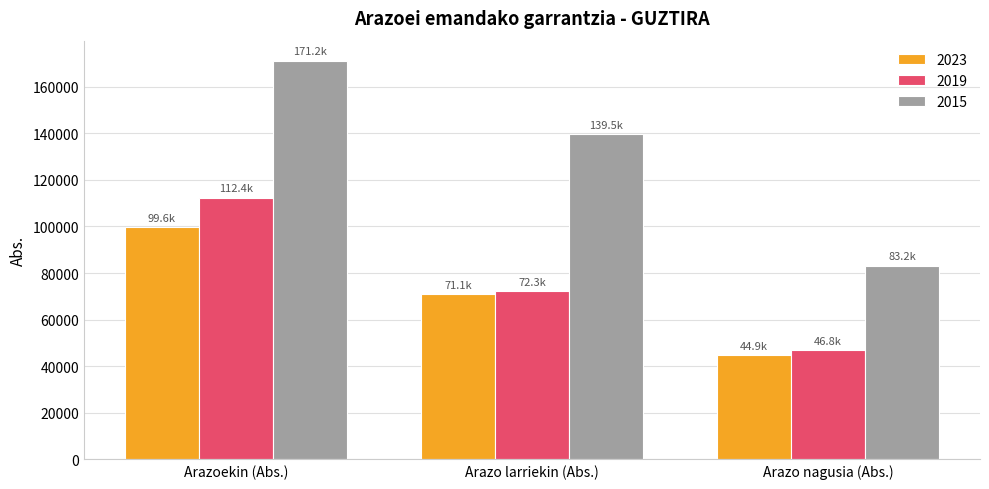

Which category has the highest value across all series?

Arazoekin (Abs.)